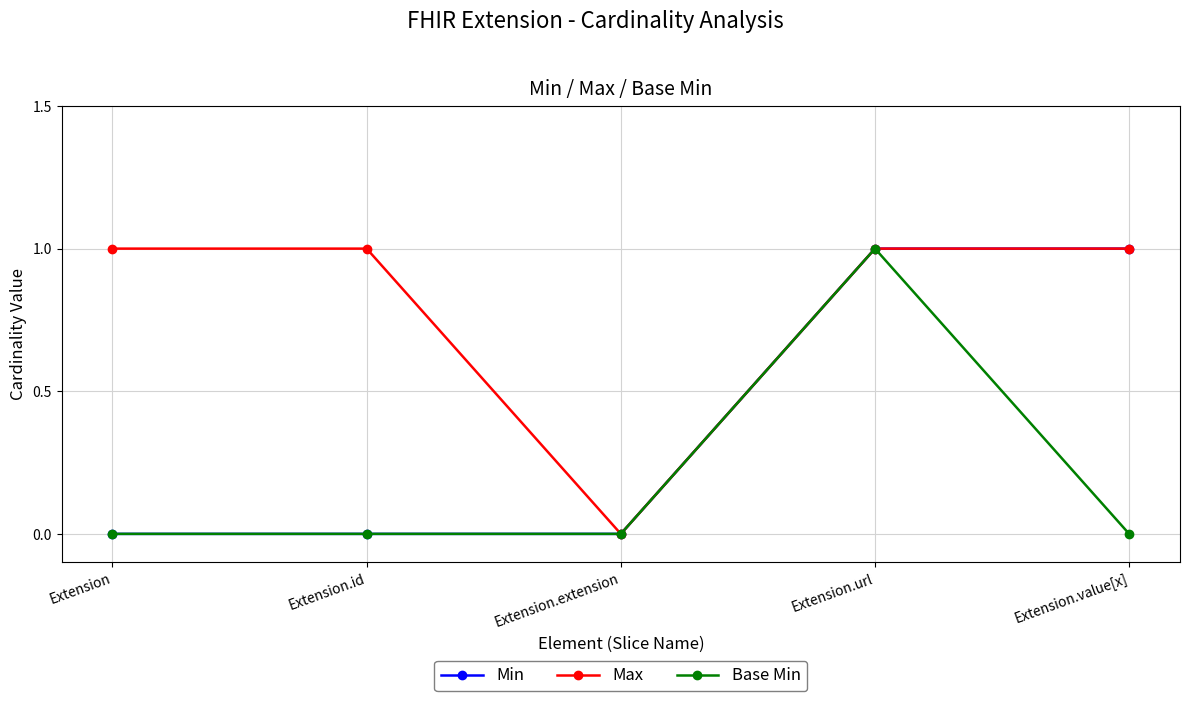

How many series are shown in this chart?

3